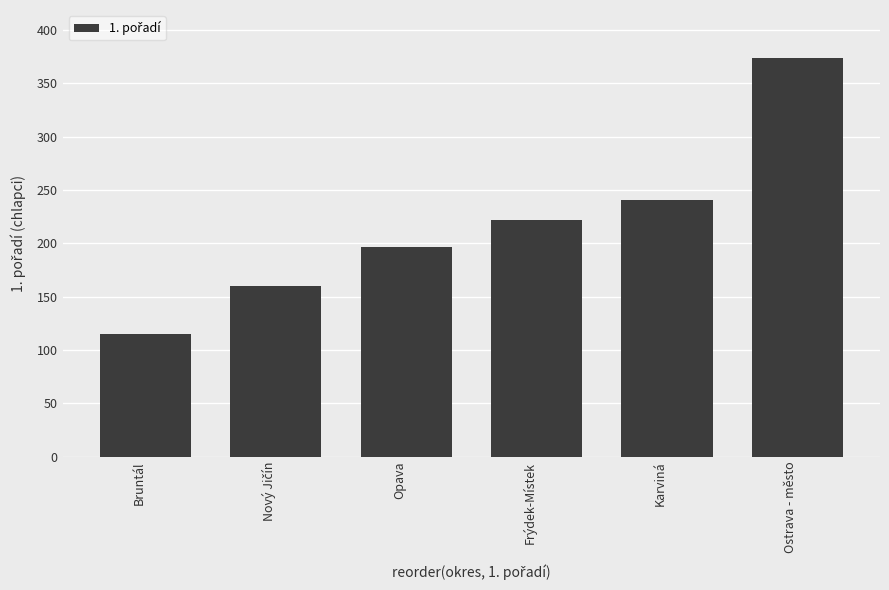

Which label corresponds to the smallest value in the chart?

Bruntál